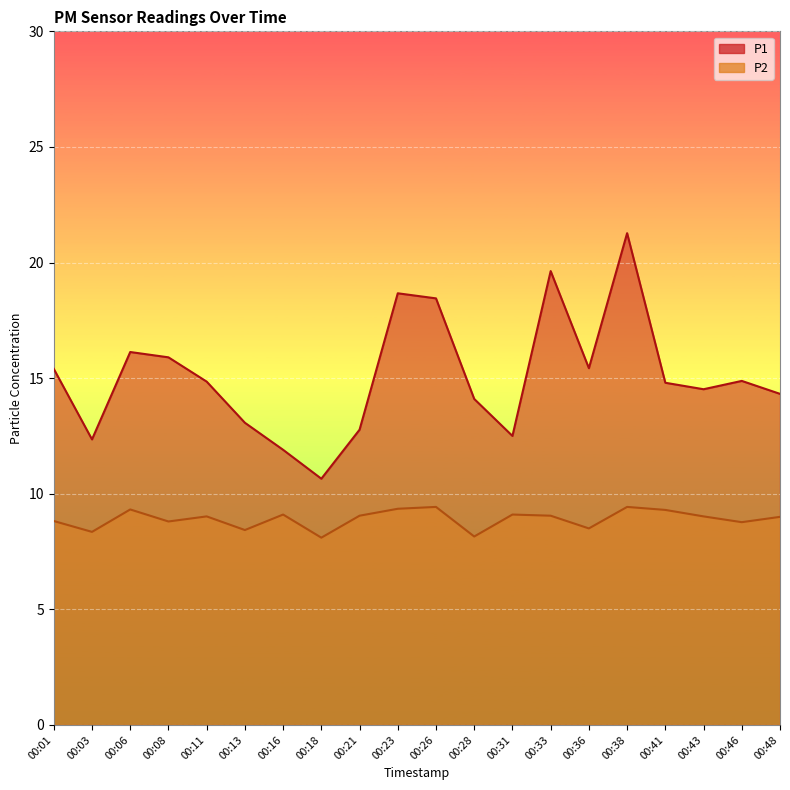

Reading right to left, what are all the values shown in this chart?

P1: 14.3	14.9	14.5	14.8	21.3	15.4	19.6	12.5	14.1	18.4	18.7	12.8	10.7	11.9	13.1	14.8	15.9	16.1	12.3	15.4
P2: 9.0	8.8	9.0	9.3	9.4	8.5	9.1	9.1	8.2	9.4	9.3	9.1	8.1	9.1	8.4	9.0	8.8	9.3	8.3	8.8